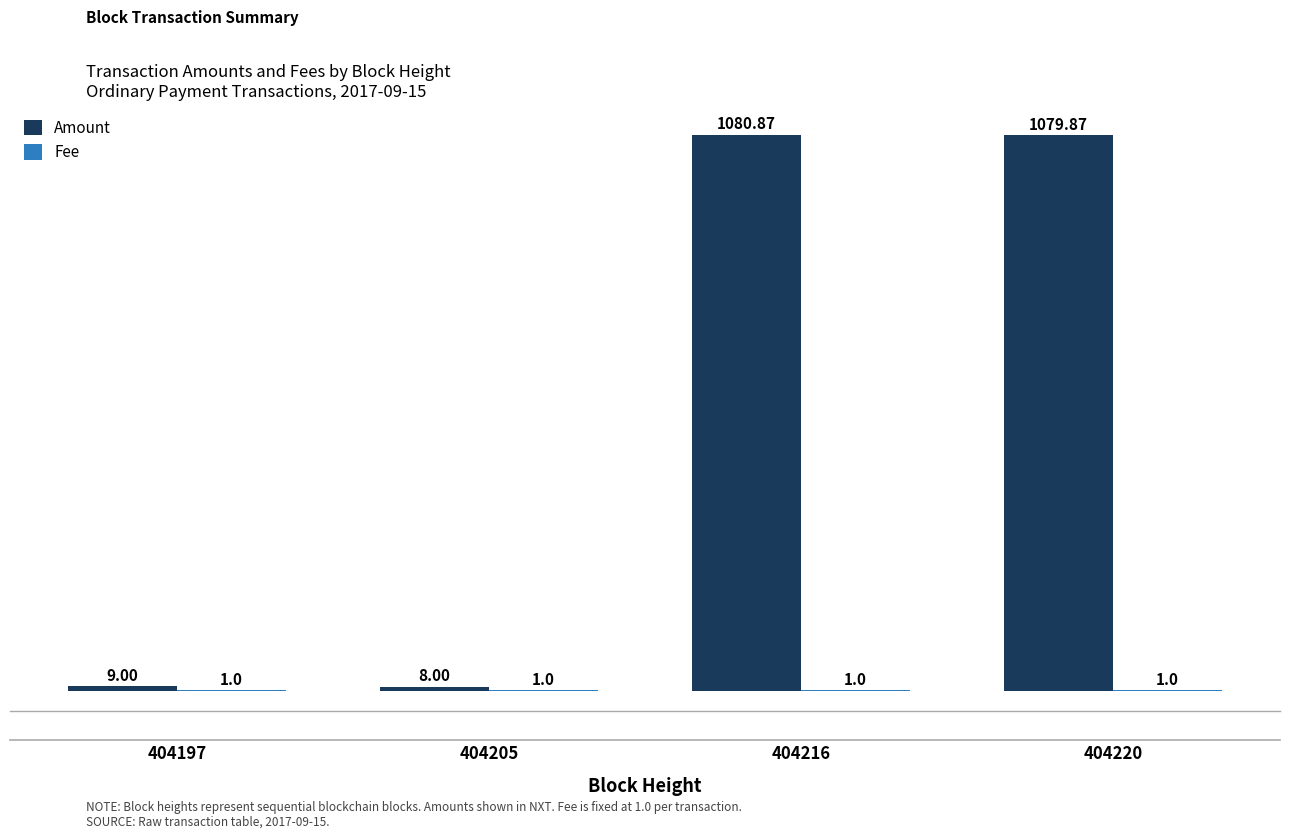

Which series has the largest total across all categories?

Amount